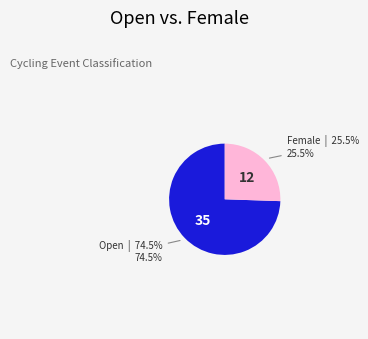

To the nearest percent, what is the difference between the largest and smallest slice percentages?

49%